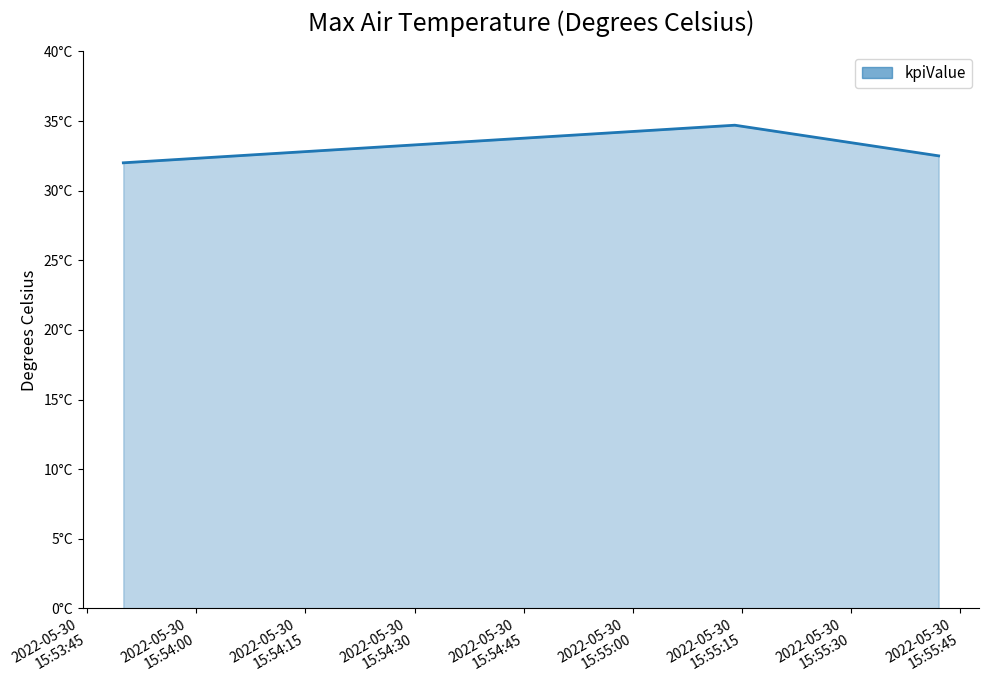

Where is the data nearest to the value 33?

2022-05-30T15:55:42